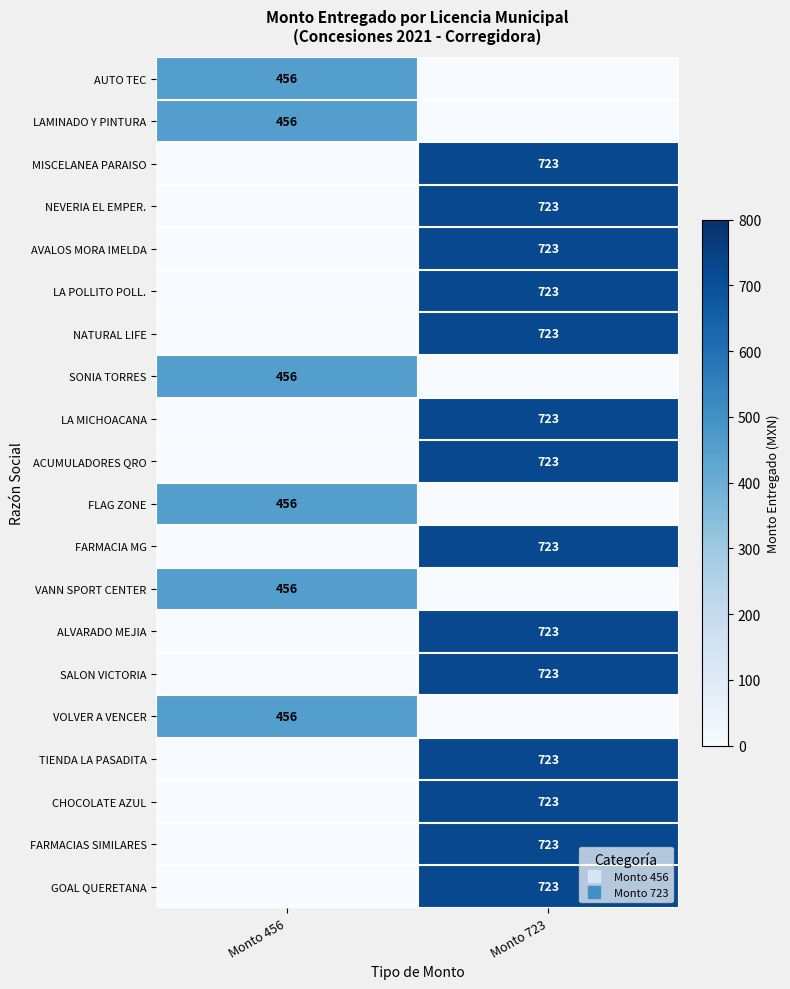

At which category does the chart reach its peak across all series?

Monto 723